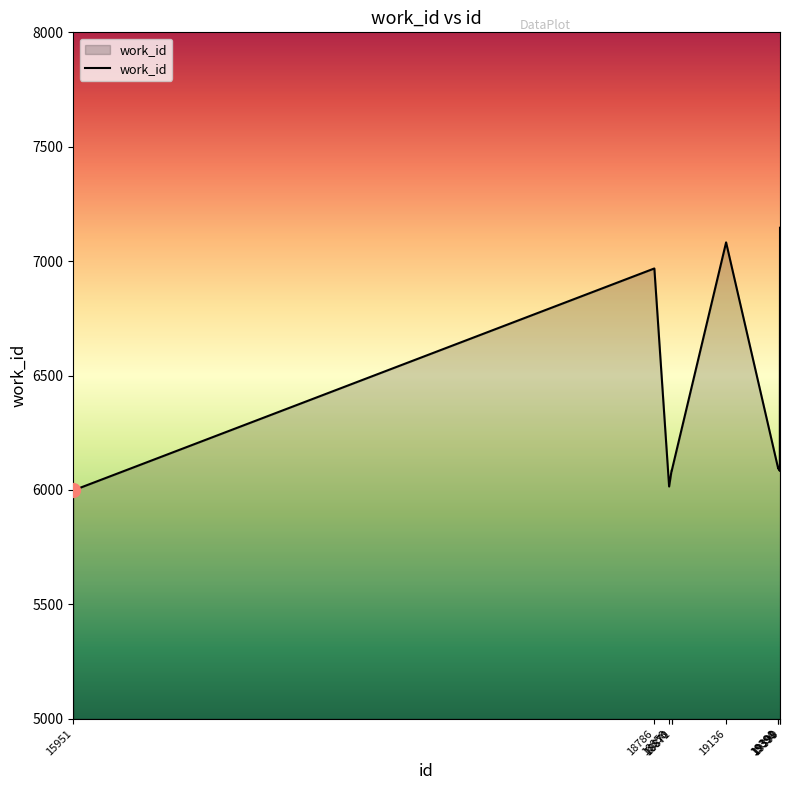

What is the greatest value displayed?

7146